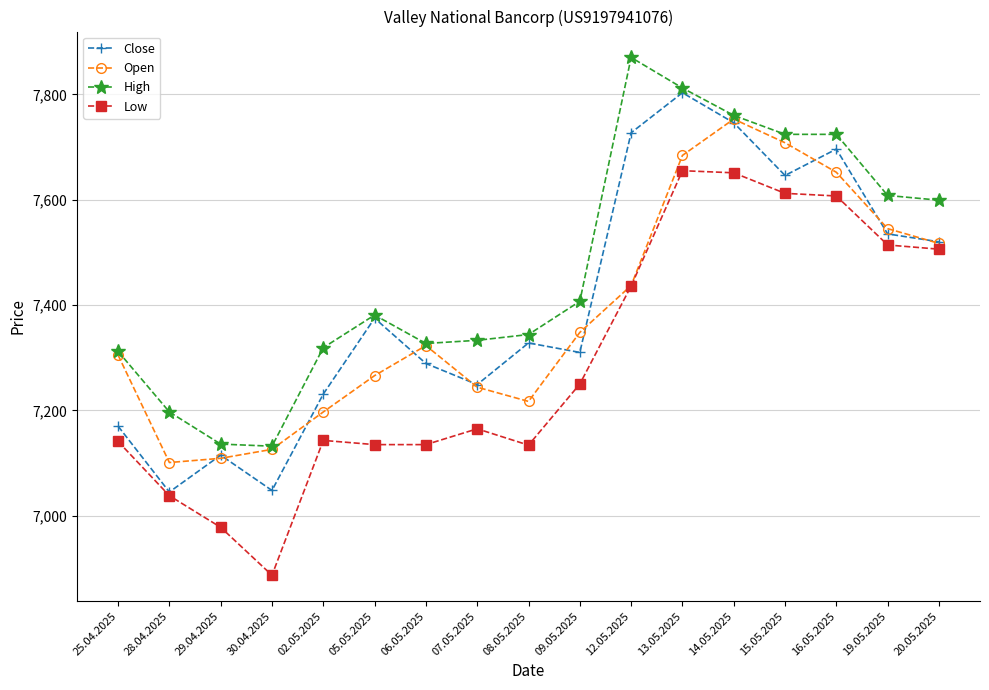

Where is the first local minimum for Close?

28.04.2025